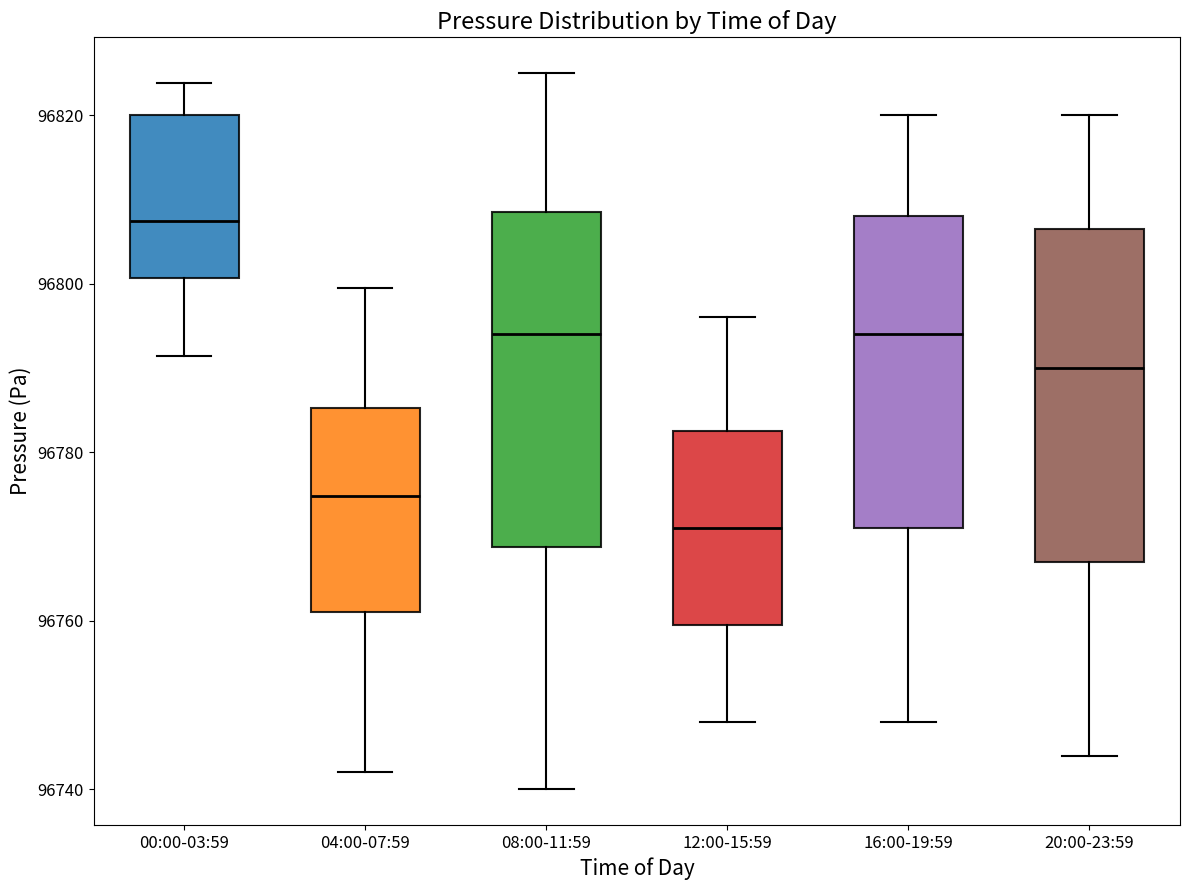

Reading left to right, read every box against the y-axis: the position of its median line, the range the box covers, and the ends of its whiskers. The values are not printed on the chart, so give them approximately, as read against the axis.

00:00-03:59: median 96808, box 96800 to 96820, whiskers 96792 to 96824
04:00-07:59: median 96774, box 96762 to 96786, whiskers 96742 to 96800
08:00-11:59: median 96794, box 96768 to 96808, whiskers 96740 to 96826
12:00-15:59: median 96772, box 96760 to 96782, whiskers 96748 to 96796
16:00-19:59: median 96794, box 96772 to 96808, whiskers 96748 to 96820
20:00-23:59: median 96790, box 96768 to 96806, whiskers 96744 to 96820